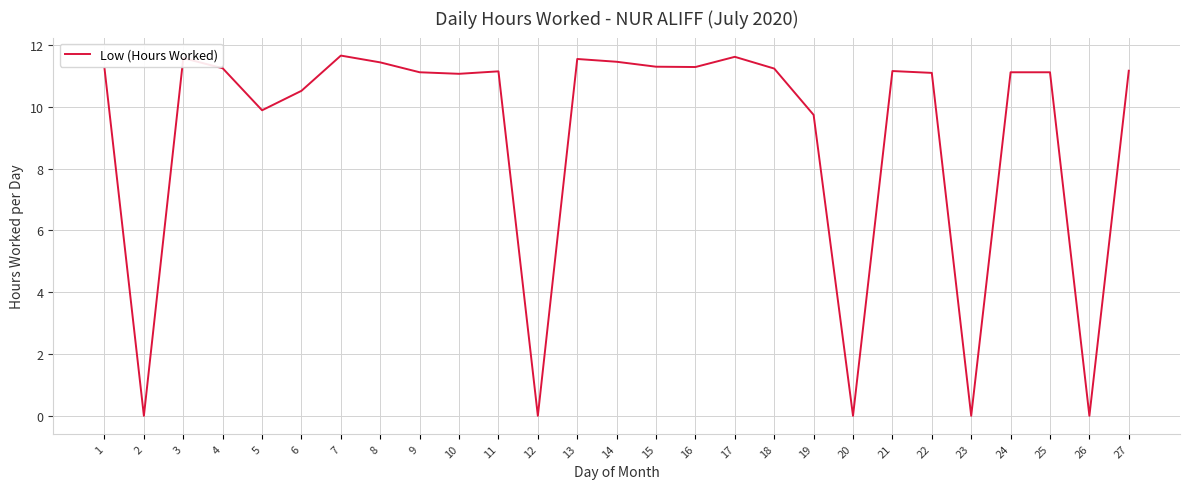

Between 24 and 20, which is larger?

24